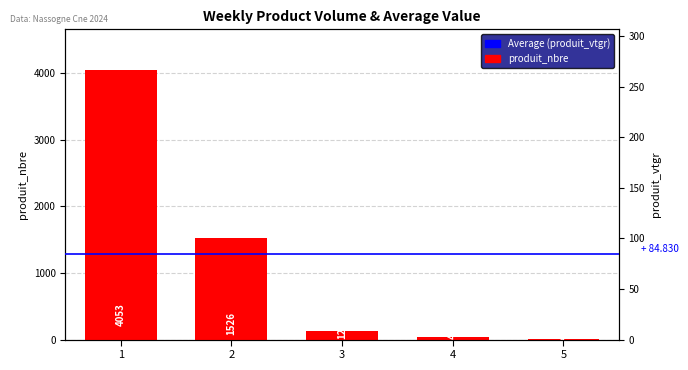

Which series contains the highest Y value?

produit_nbre